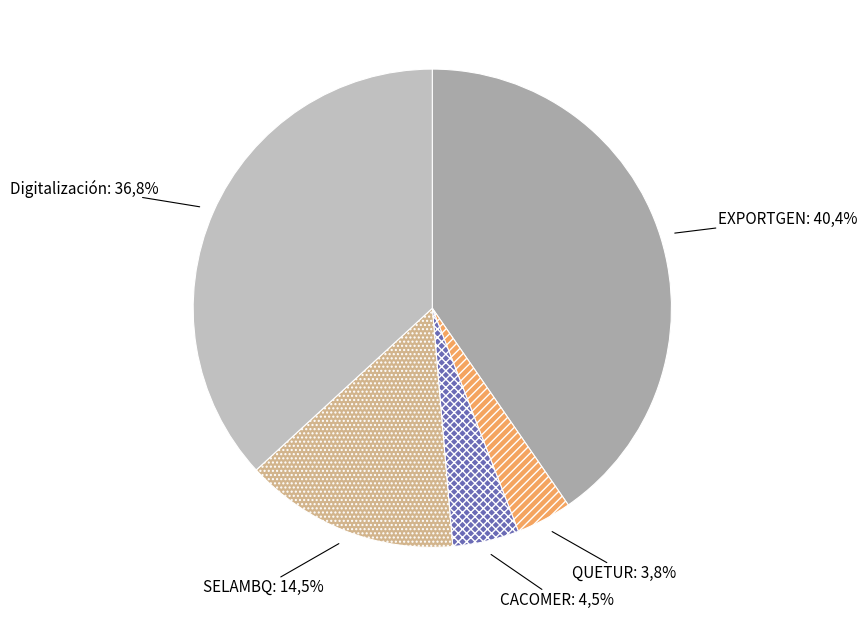

How many segments does this pie chart have?

5